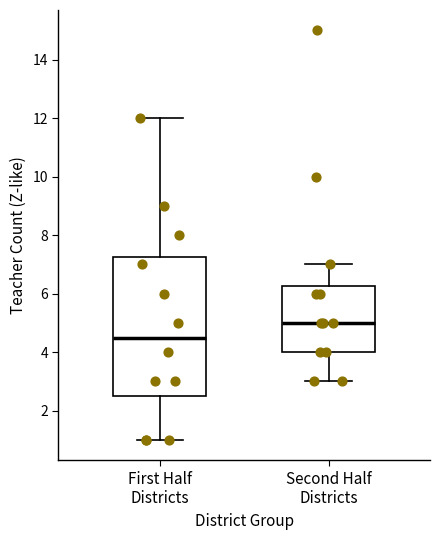

Reading left to right, read every box against the y-axis: the position of its median line, the range the box covers, and the ends of its whiskers. The values are not printed on the chart, so give them approximately, as read against the axis.

First Half Districts: median 4.6, box 2.6 to 7.2, whiskers 1.0 to 12.0
Second Half Districts: median 5.0, box 4.0 to 6.2, whiskers 3.0 to 7.0